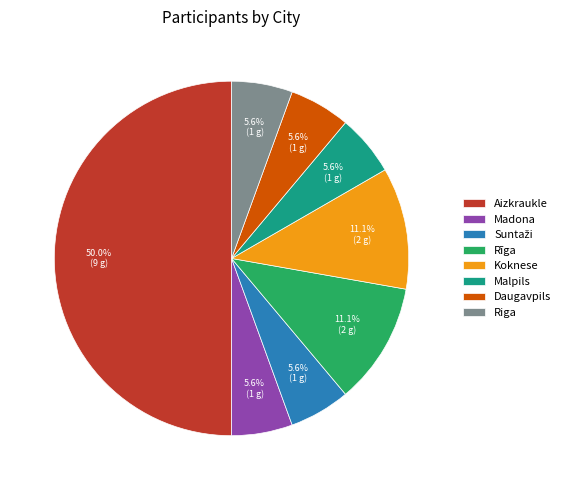

Is Madona the majority of the pie?

No